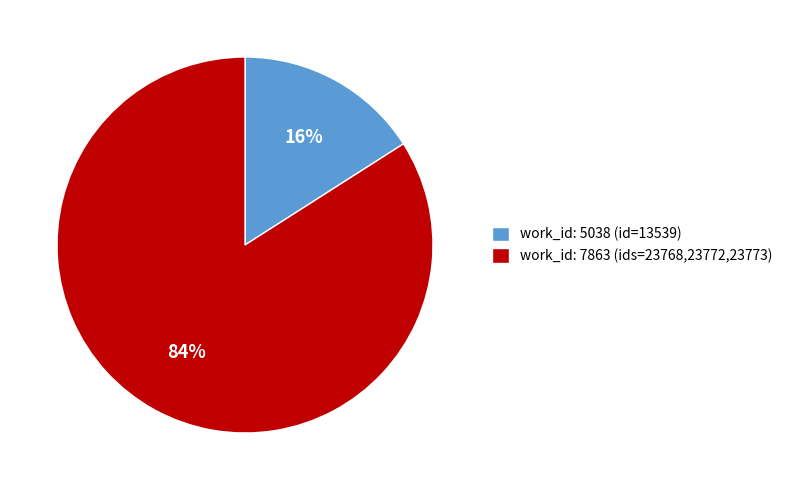

What percentage is the work_id: 7863 (ids=23768,23772,23773) slice, to the nearest percent?

84%